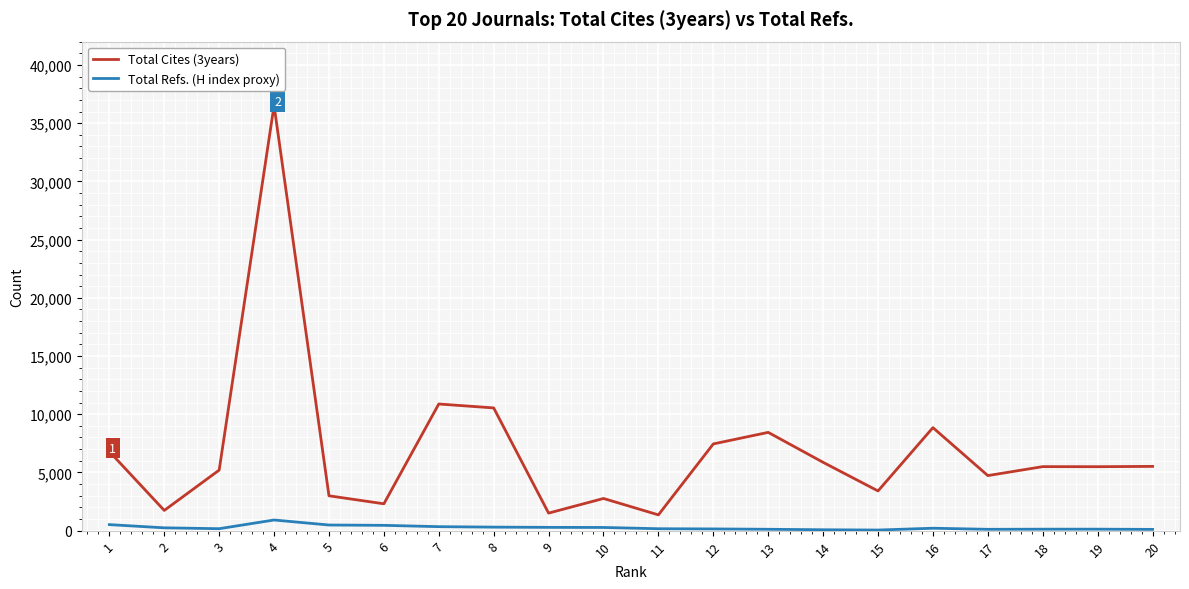

Which series has the largest total across all categories?

Total Cites (3years)